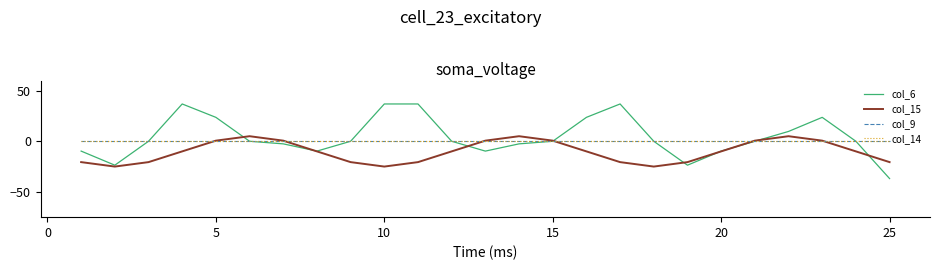

Does the chart have visible grid lines?

No